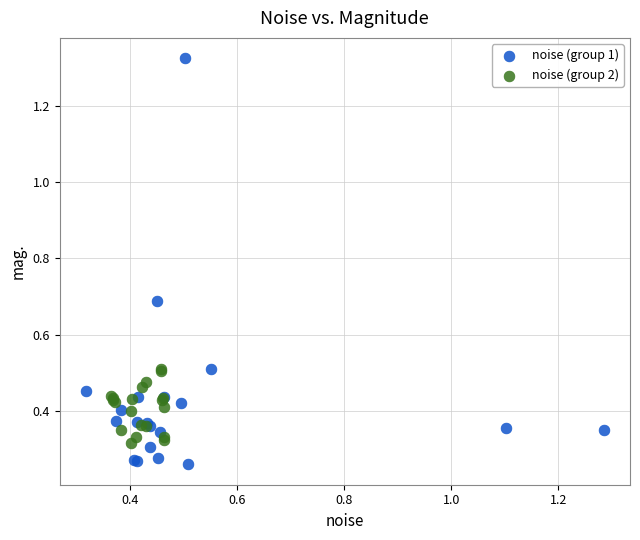

Which series has the largest Y range (max minus min)?

noise (group 1)